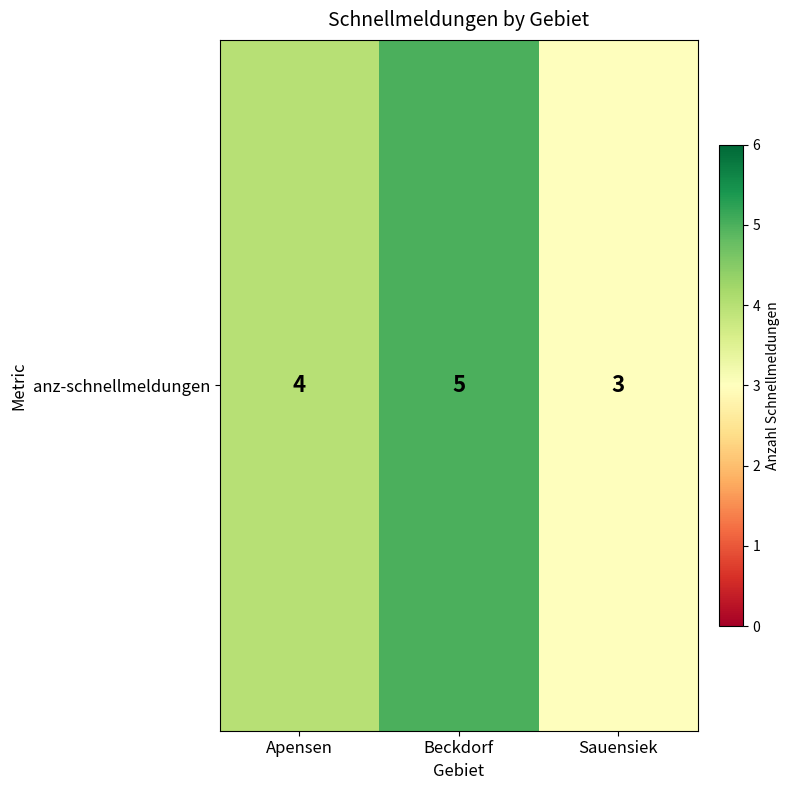

How many data points does each series have?

3